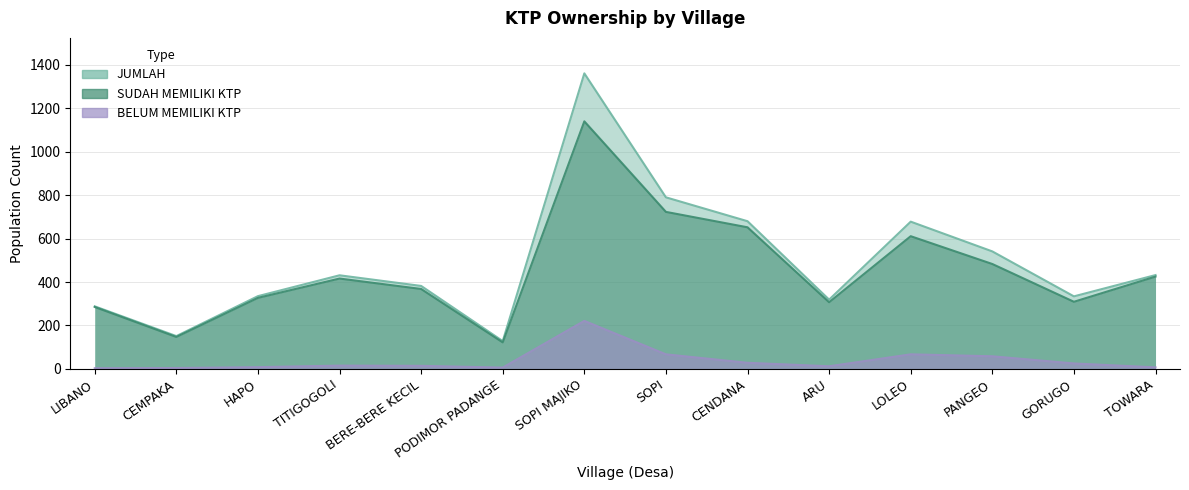

How many values in the SUDAH MEMILIKI KTP series exceed 416?

6